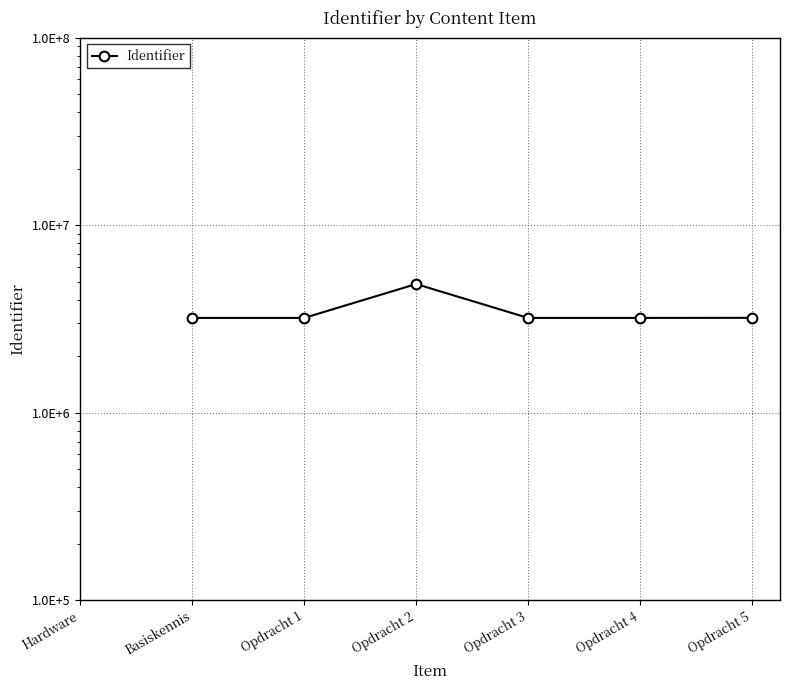

What is the maximum value shown in the chart?

4858006